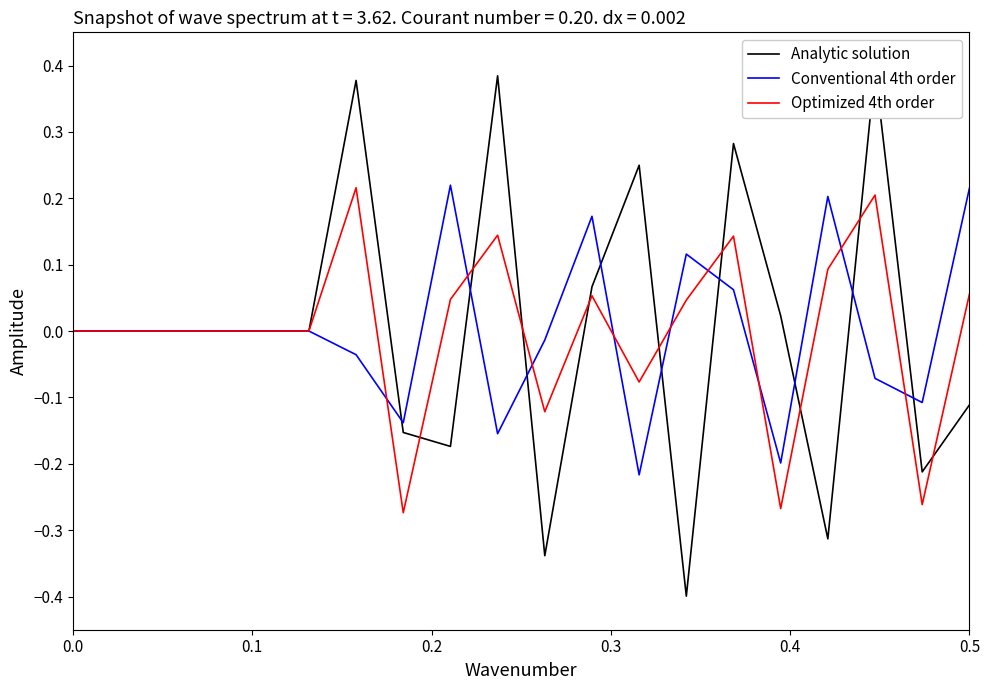

The value of Optimized 4th order at 0.0 is 0.0. True or false?

True